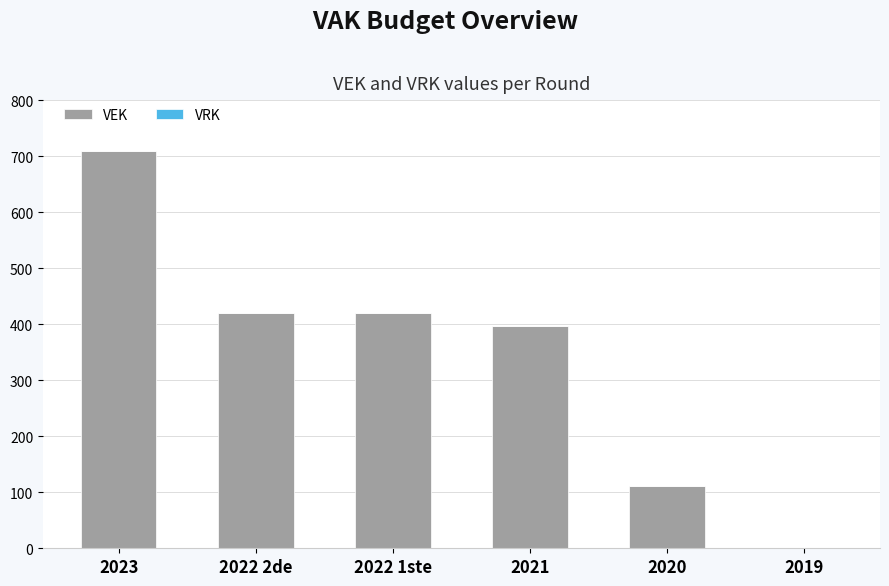

What is the change in value from 2022 1ste to 2020?

-309